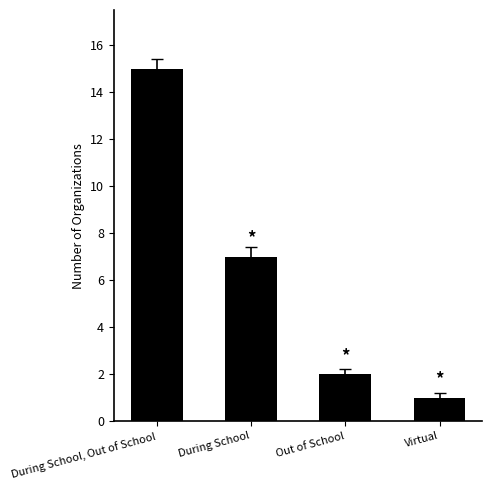

What is the average value?

6